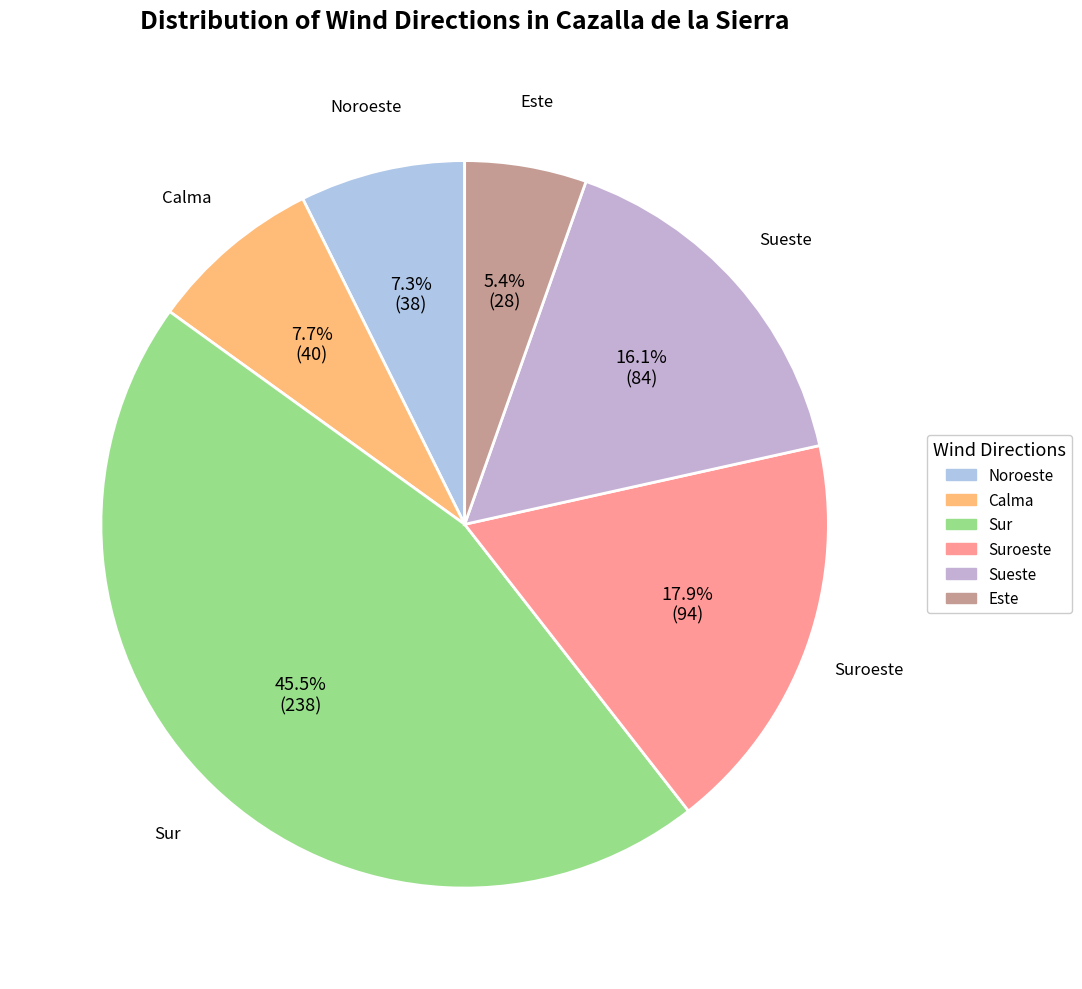

Count the number of slices in the pie.

6